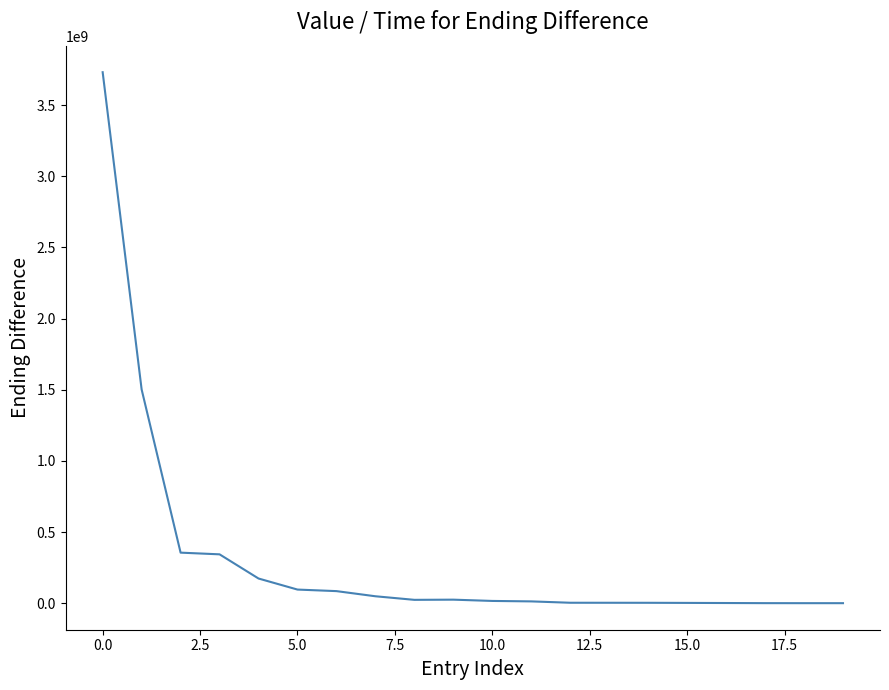

What is the maximum value shown in the chart?

3731824640